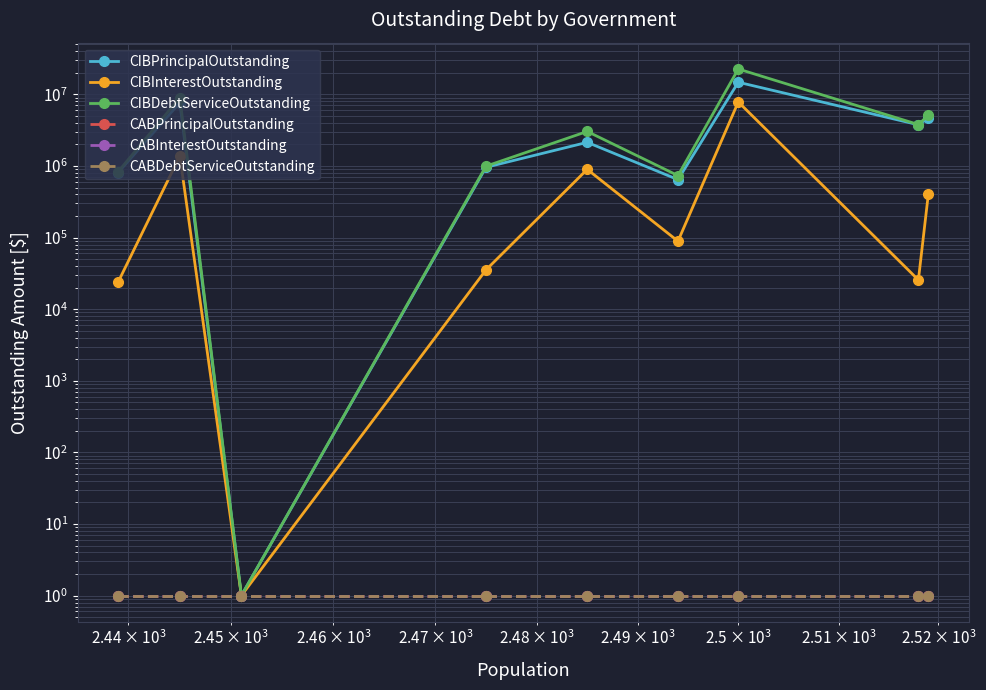

True or false: CABPrincipalOutstanding and CIBPrincipalOutstanding intersect in this chart.

False